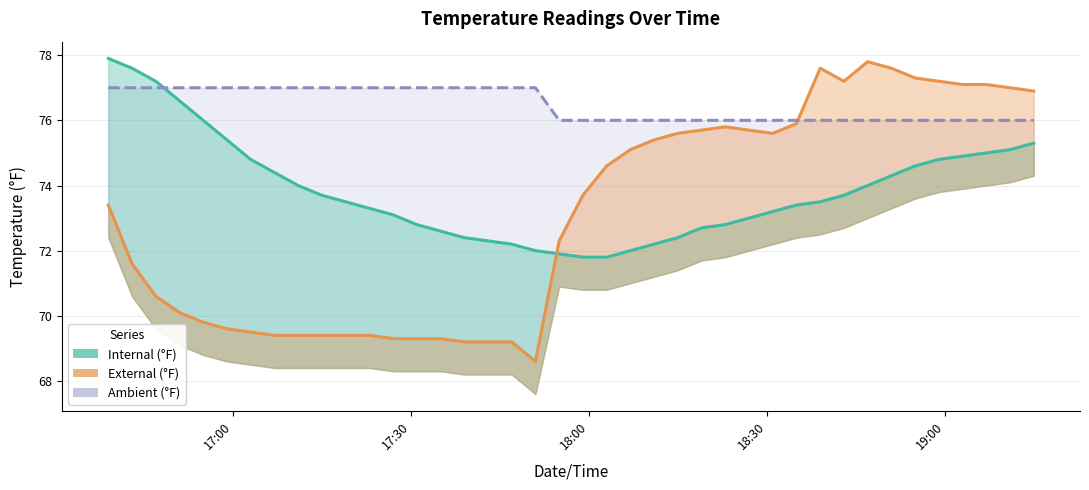

Rank the categories by Ambient (°F) value from lowest to highest.

2020-11-03 17:55:00, 2020-11-03 17:59:00, 2020-11-03 18:03:00, 2020-11-03 18:07:00, 2020-11-03 18:11:00, 2020-11-03 18:15:00, 2020-11-03 18:19:00, 2020-11-03 18:23:00, 2020-11-03 18:27:00, 2020-11-03 18:31:00, 2020-11-03 18:35:00, 2020-11-03 18:39:00, 2020-11-03 18:43:00, 2020-11-03 18:47:00, 2020-11-03 18:51:00, 2020-11-03 18:55:00, 2020-11-03 18:59:00, 2020-11-03 19:03:00, 2020-11-03 19:07:00, 2020-11-03 19:11:00, 2020-11-03 19:15:00, 2020-11-03 16:39:00, 2020-11-03 16:43:00, 2020-11-03 16:47:00, 2020-11-03 16:51:00, 2020-11-03 16:55:00, 2020-11-03 16:59:00, 2020-11-03 17:03:00, 2020-11-03 17:07:00, 2020-11-03 17:11:00, 2020-11-03 17:15:00, 2020-11-03 17:19:00, 2020-11-03 17:23:00, 2020-11-03 17:27:00, 2020-11-03 17:31:00, 2020-11-03 17:35:00, 2020-11-03 17:39:00, 2020-11-03 17:43:00, 2020-11-03 17:47:00, 2020-11-03 17:51:00